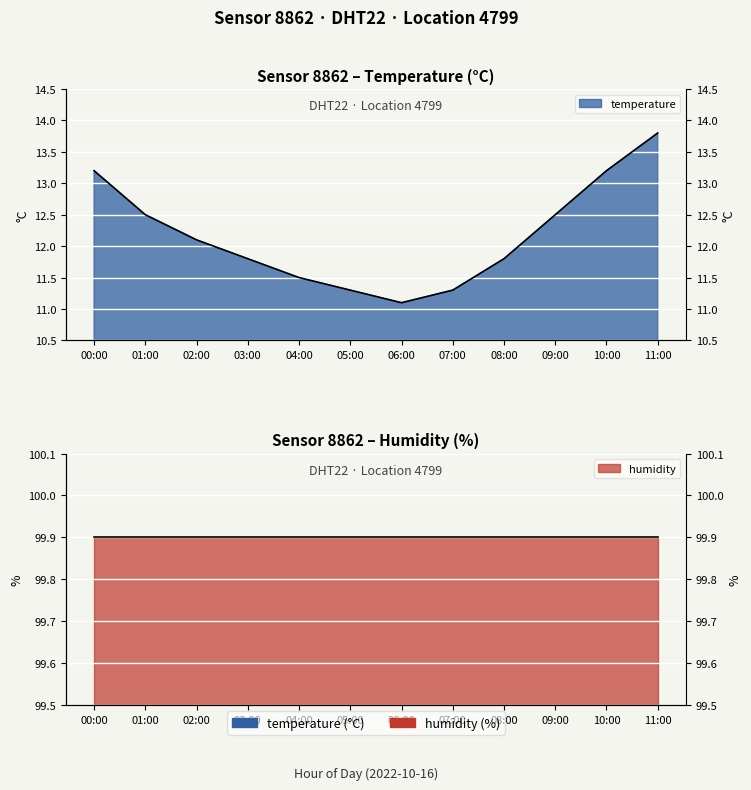

What position from the left is 09:00?

10